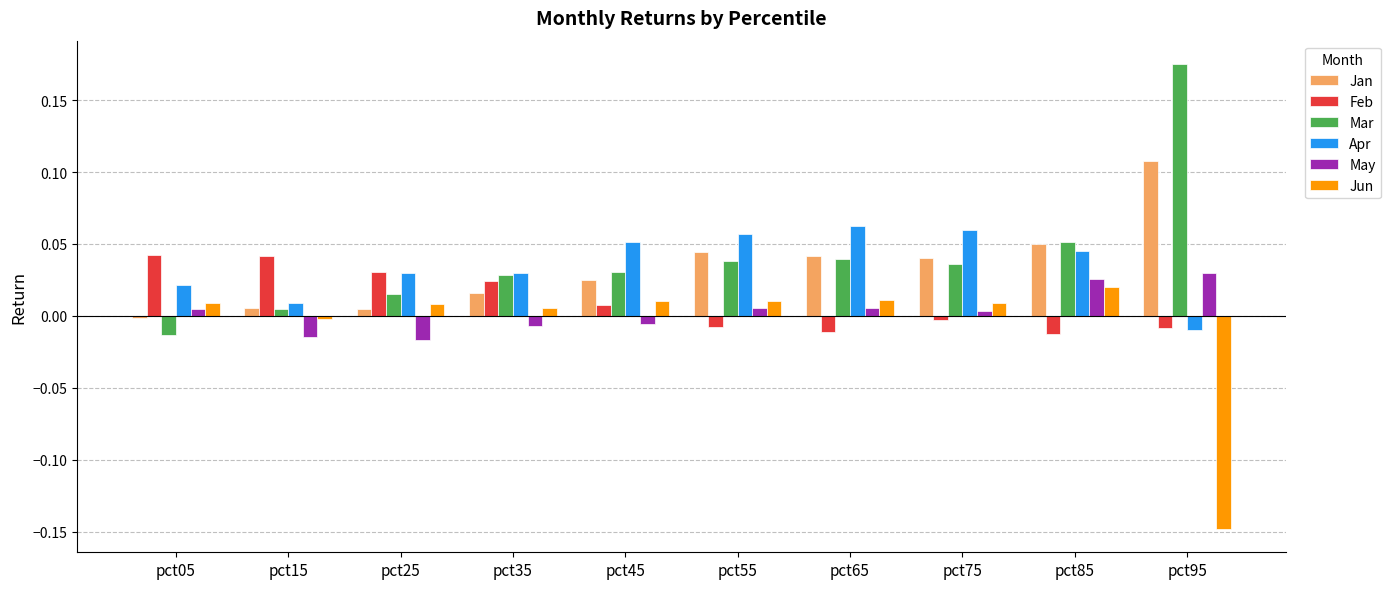

Is the value of Jan at pct35 greater than the value of May at pct75?

Yes